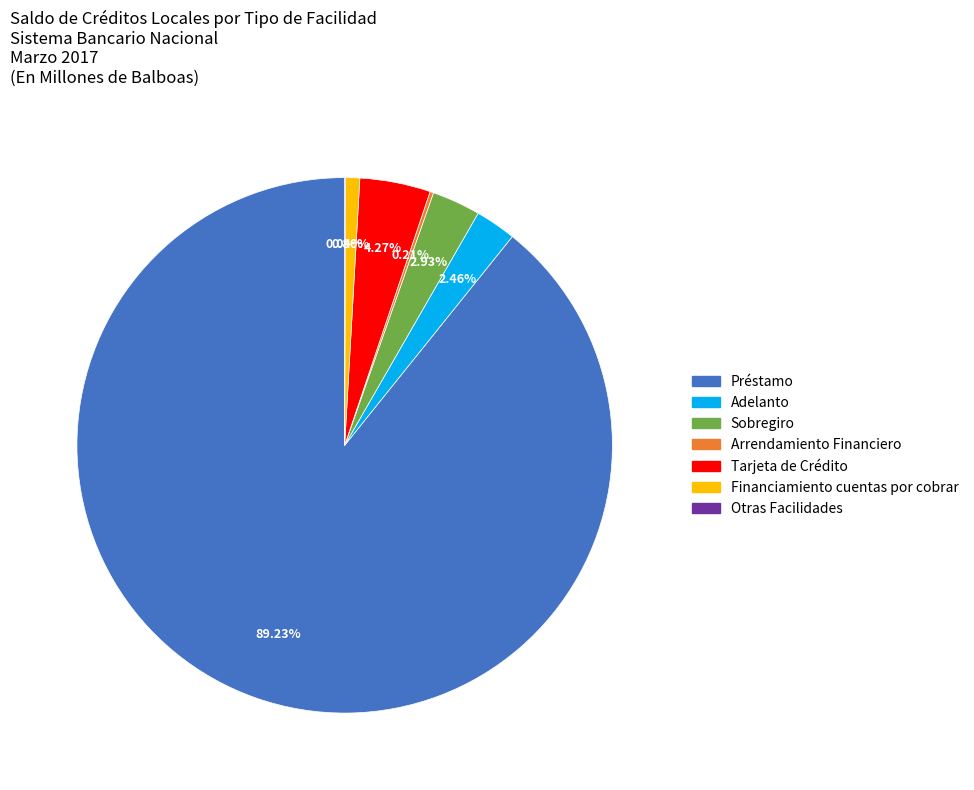

Does Préstamo account for over 50% of the chart?

Yes